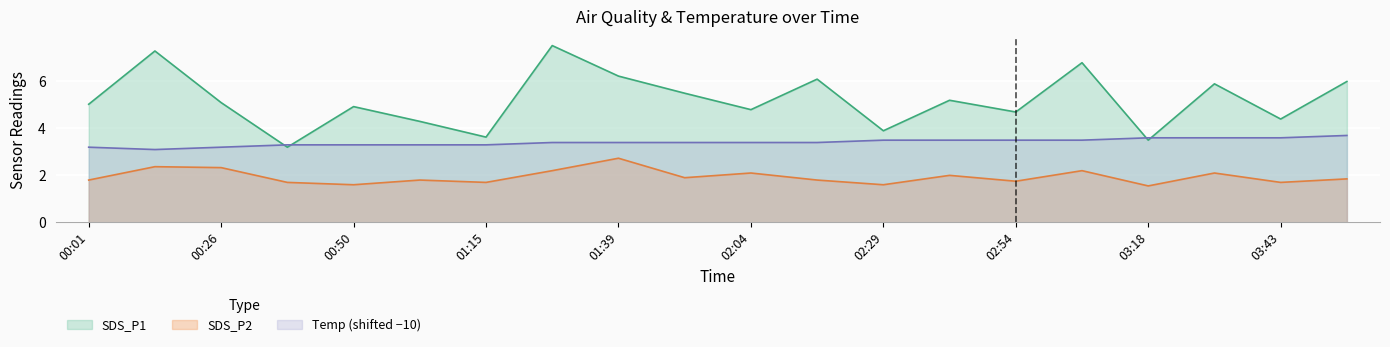

In SDS_P2, how many points are higher than both neighbors (excluding endpoints)?

7